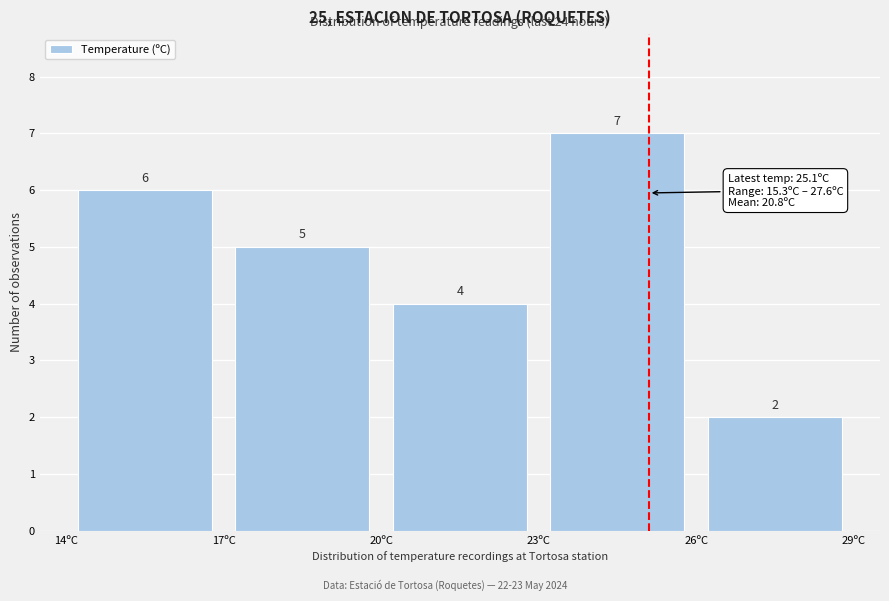

Reading left to right, list every bar in this chart as the range it spans on the x-axis followed by its height.

14 to 17: 6
17 to 20: 5
20 to 23: 4
23 to 26: 7
26 to 29: 2